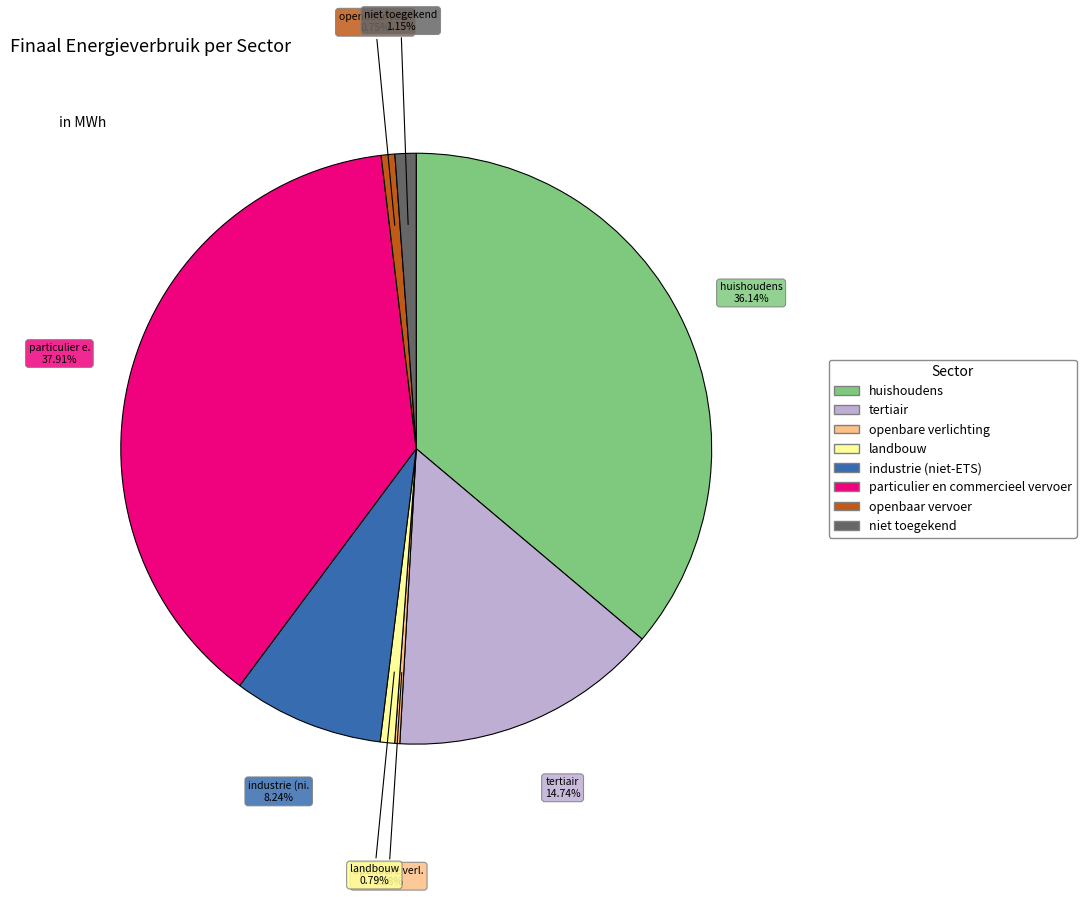

Is it true that landbouw is 1% of the pie?

True